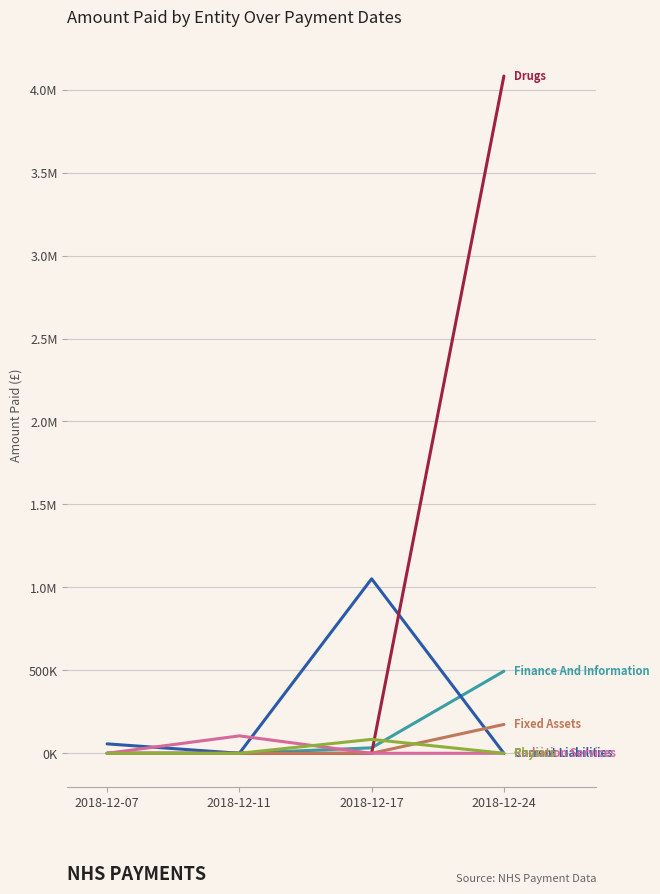

The value of FIXED ASSETS at 2018-12-07 is 0.0. True or false?

True